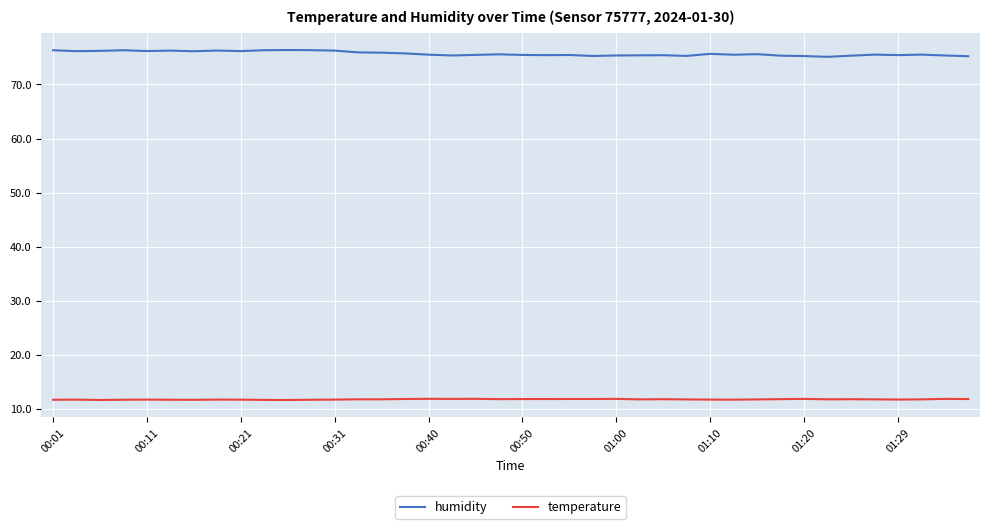

What is the minimum value shown in the chart?

11.7